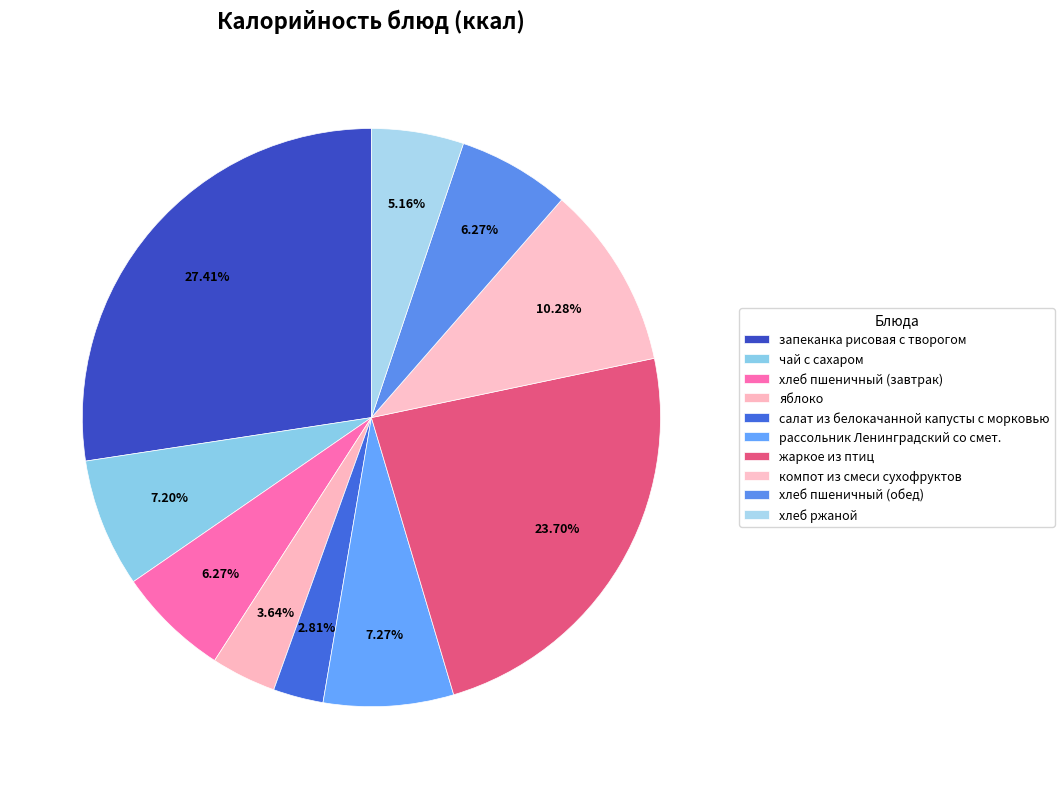

What is the ratio of the value at компот из смеси сухофруктов to the value at салат из белокачанной капусты с морковью?

3.7